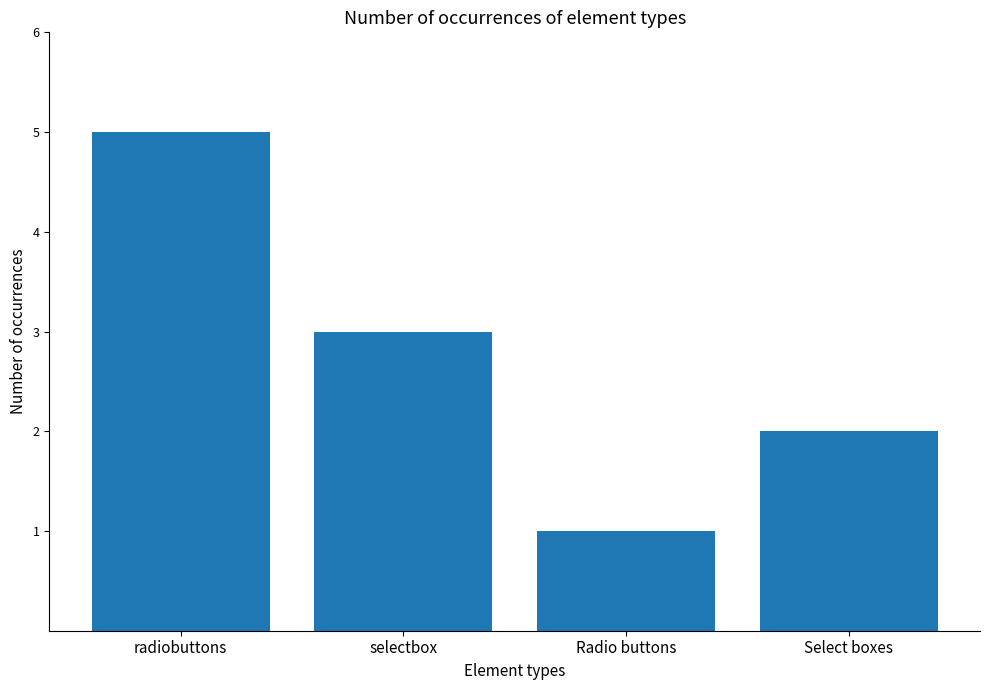

What is the label of the 1st bar from the left?

radiobuttons